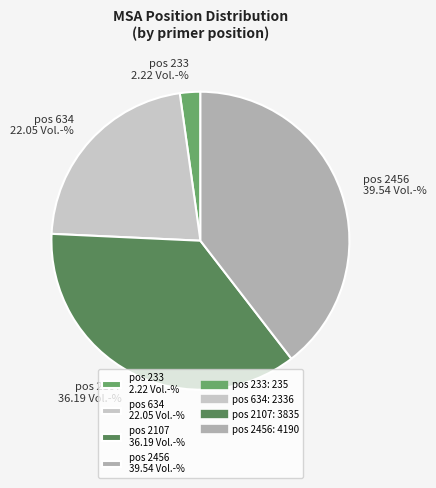

Is there a majority slice in this chart?

No